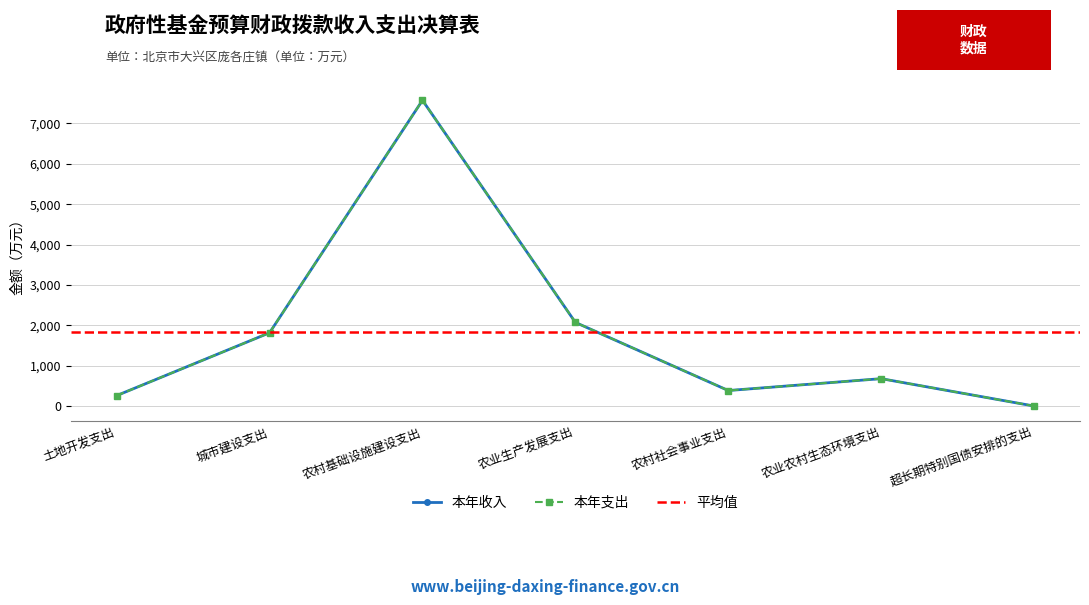

Is the value of 本年支出 at 土地开发支出 greater than the value of 本年收入 at 超长期特别国债安排的支出?

Yes